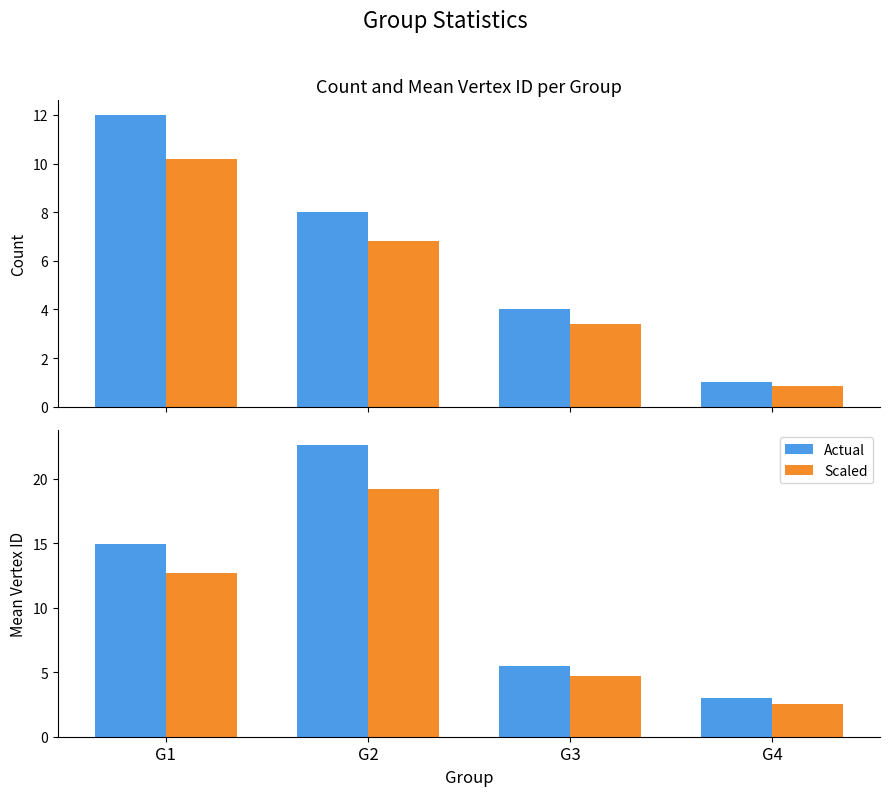

At which category is the sum across all series the highest?

G2